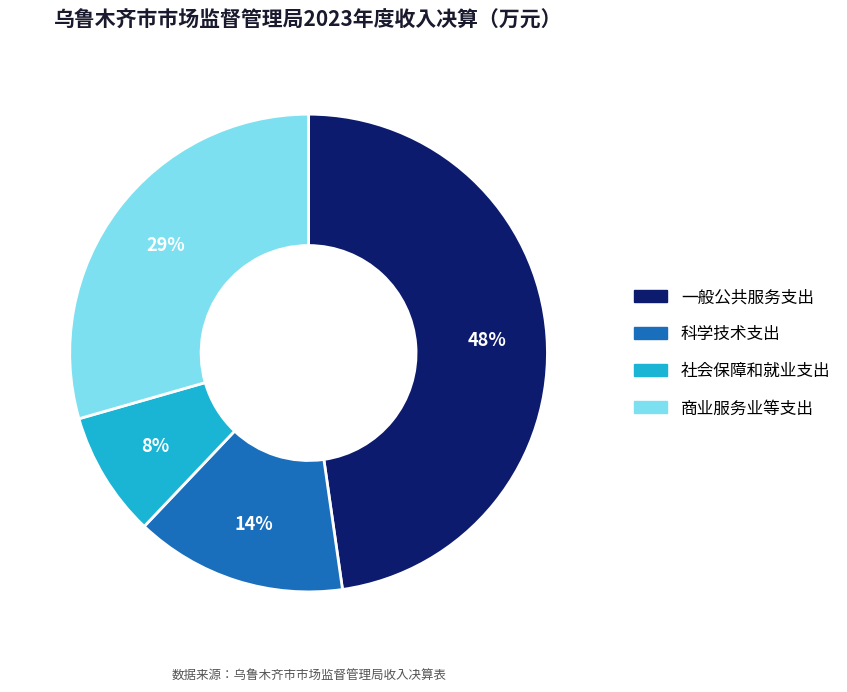

What percentage is the 商业服务业等支出 slice, to the nearest percent?

29%